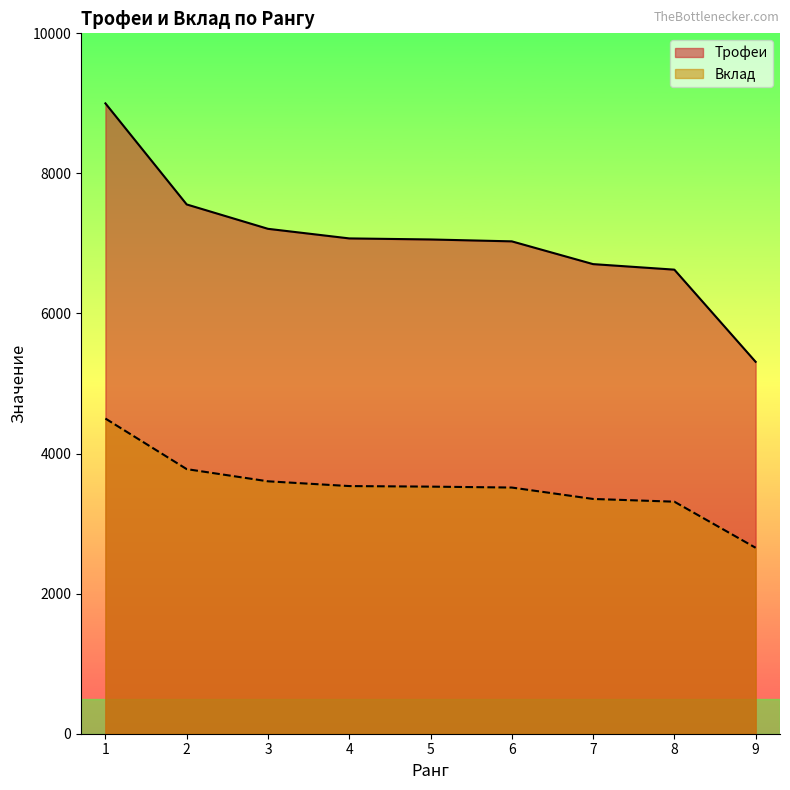

Which series has the largest range (max minus min)?

Трофеи